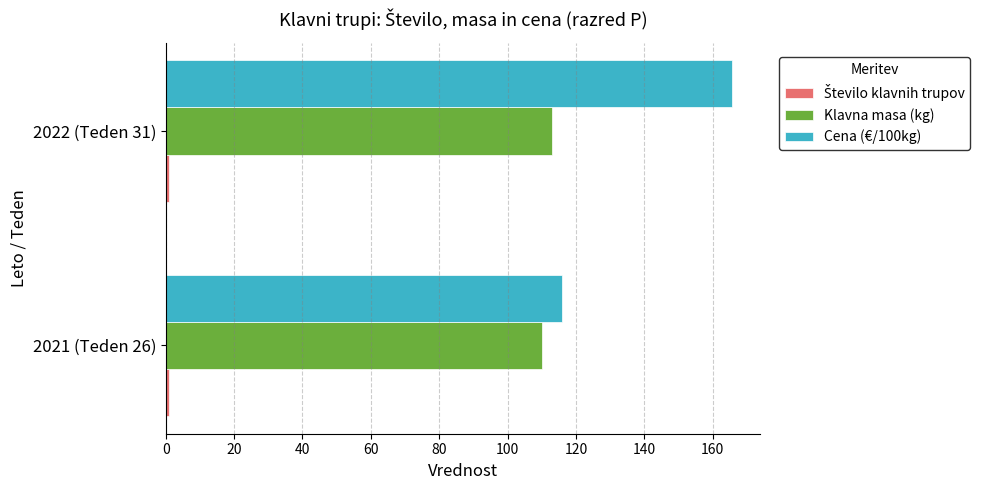

Which series has the largest range (max minus min)?

Cena (€/100kg)